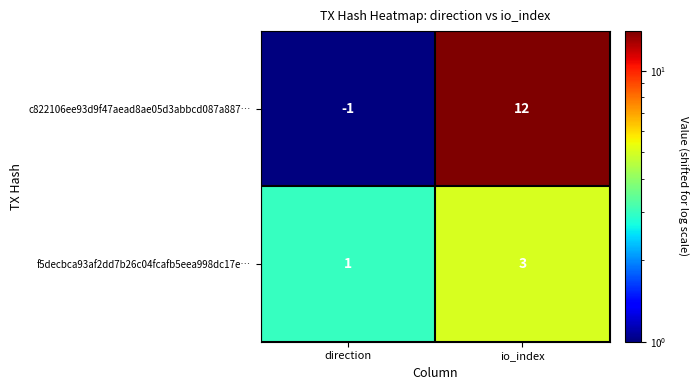

The c822106ee93d9f47aead8ae05d3abbcd087a887… series shows 18 at io_index. True or false?

False